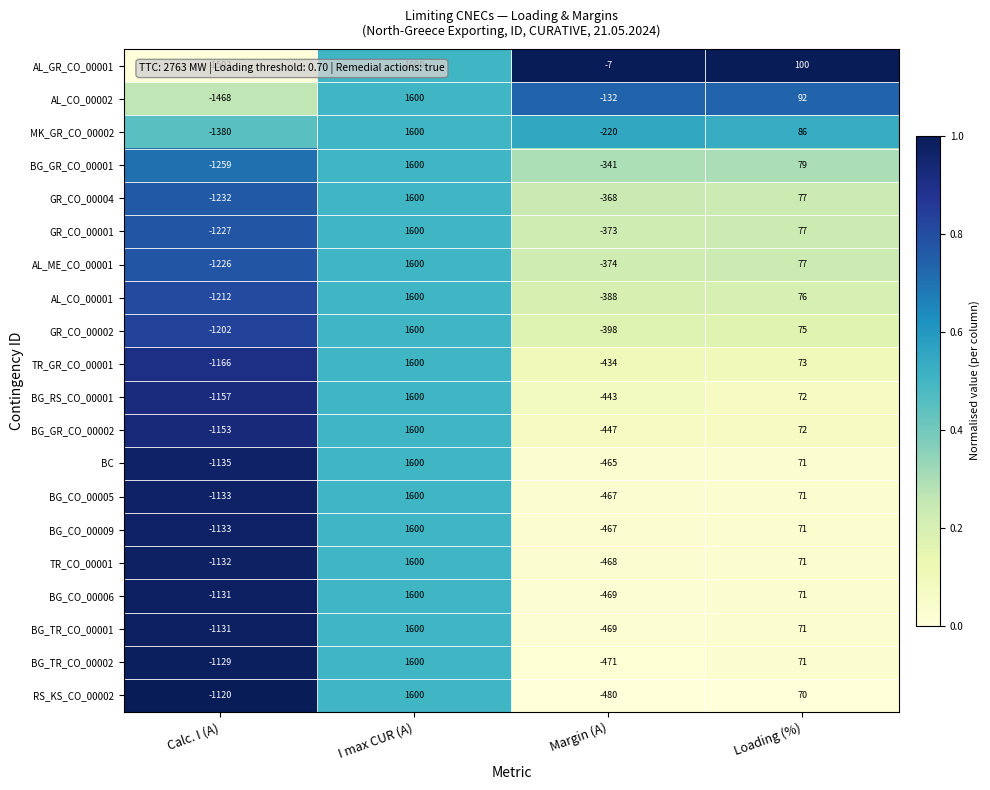

Rank the categories by BG_TR_CO_00002 value from lowest to highest.

Calc. I (A), Margin (A), Loading (%), I max CUR (A)